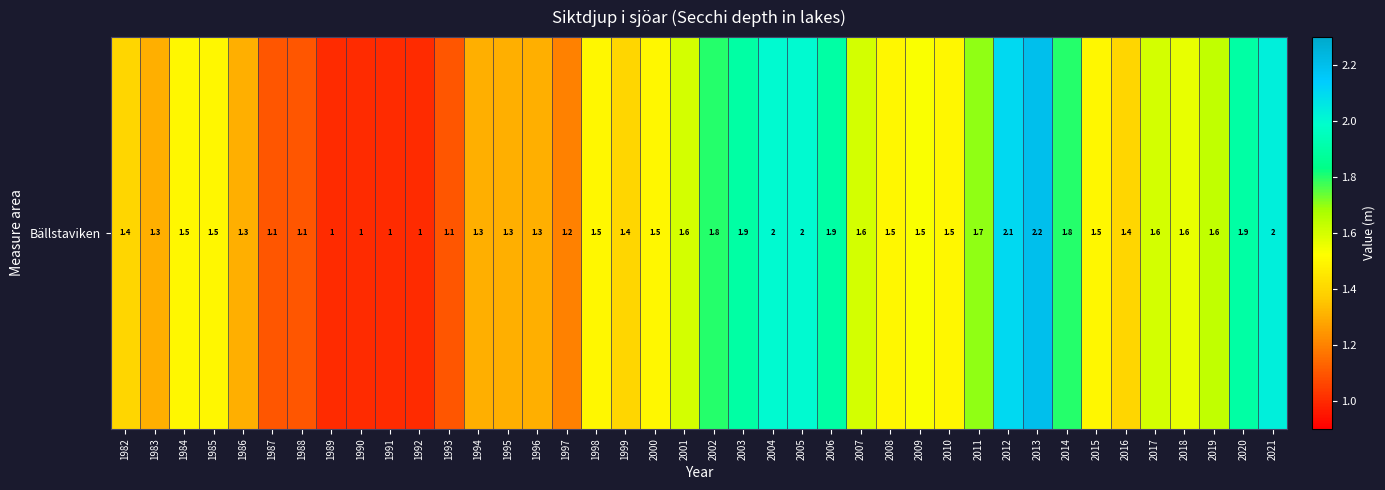

Count the number of categories in the chart.

40